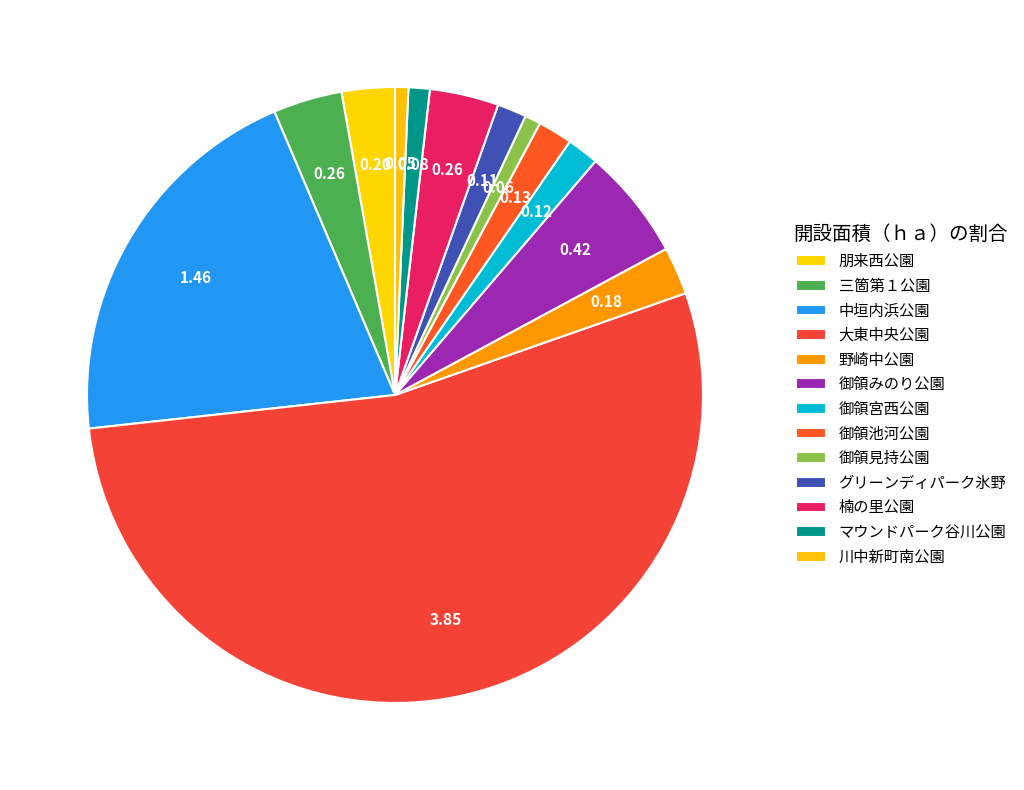

Count the number of slices in the pie.

13